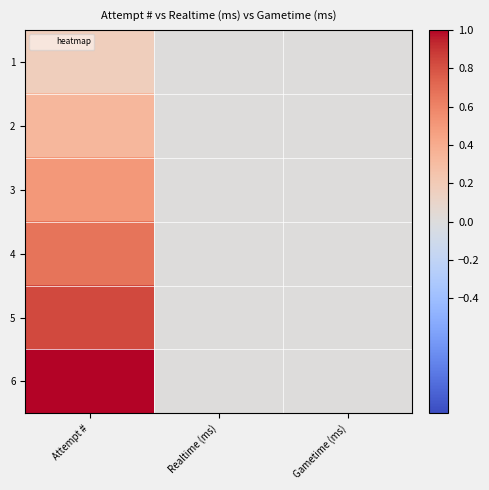

Which series changed the most between Attempt # and Gametime (ms)?

6